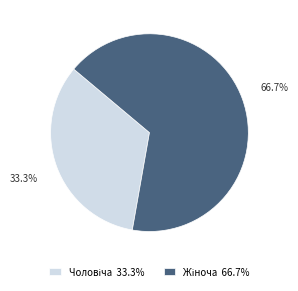

How many slices are in this pie chart?

2